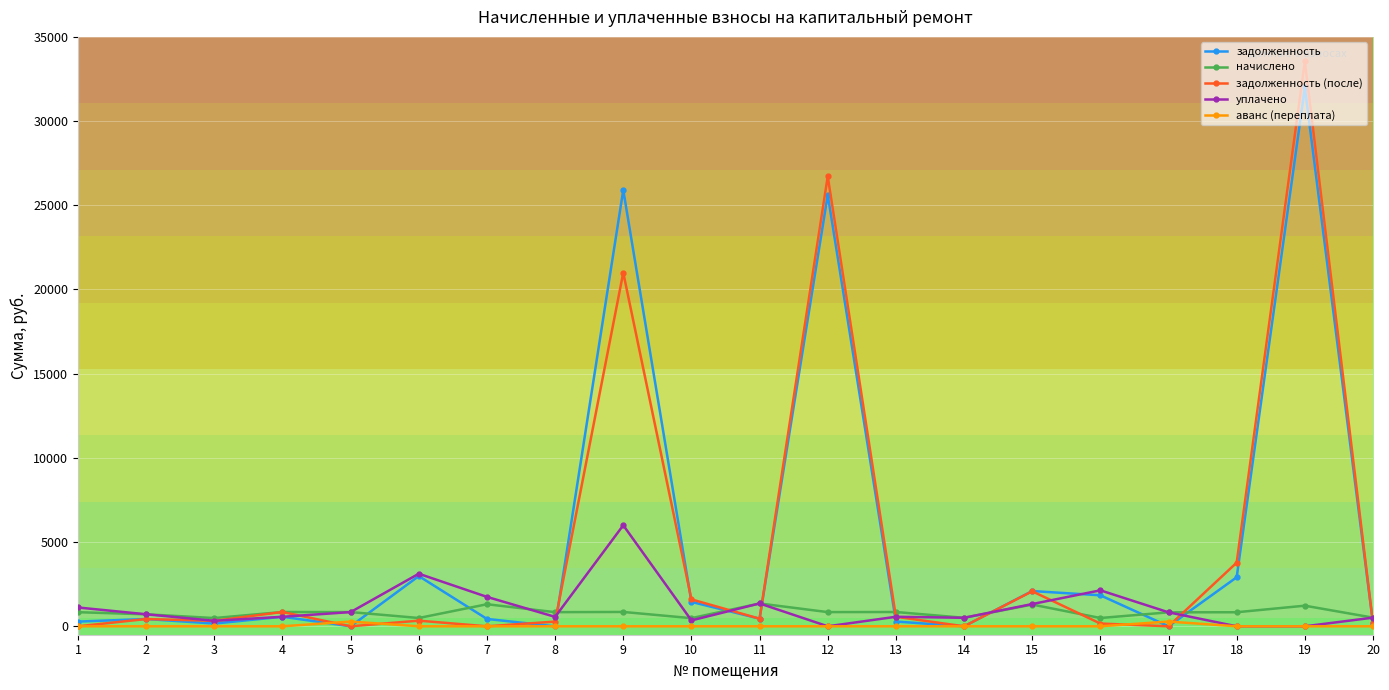

Is it true that уплачено equals 1746.9 at 7?

True